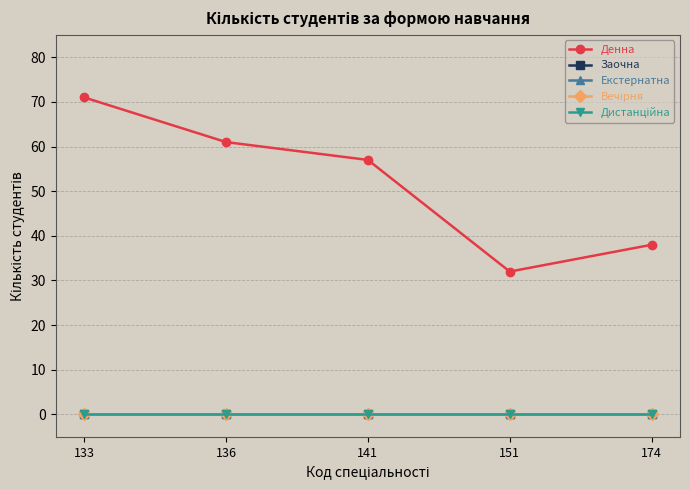

At which label does Дистанційна reach its minimum?

133